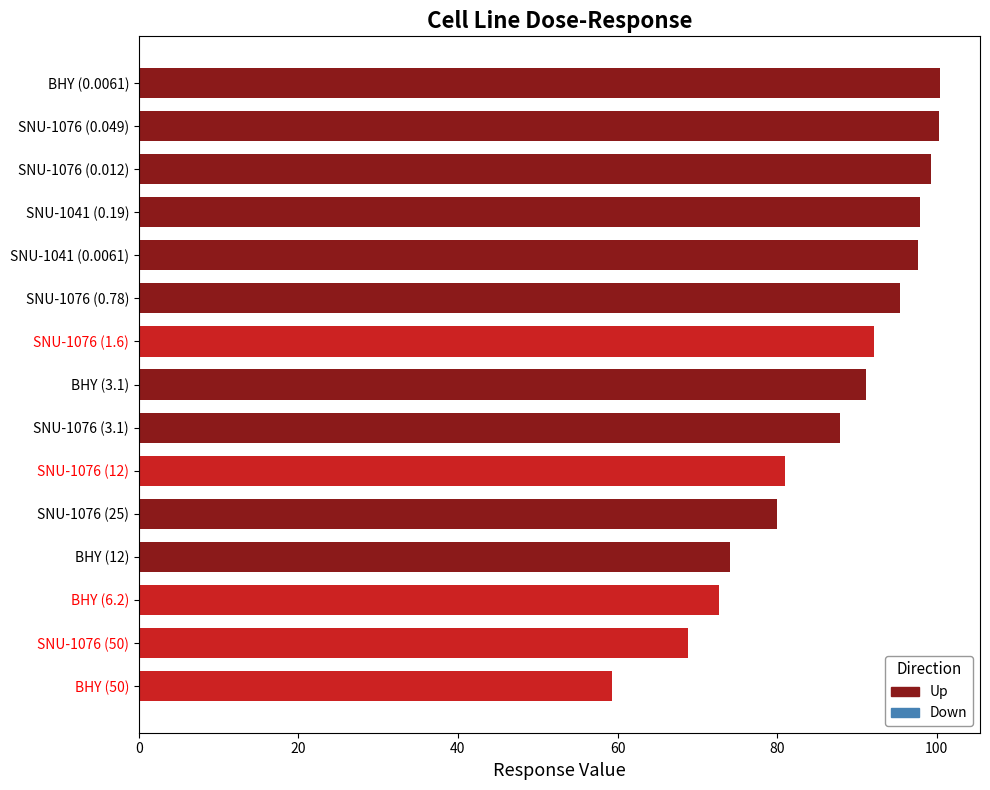

What is the difference between the second highest and second lowest values?

31.5